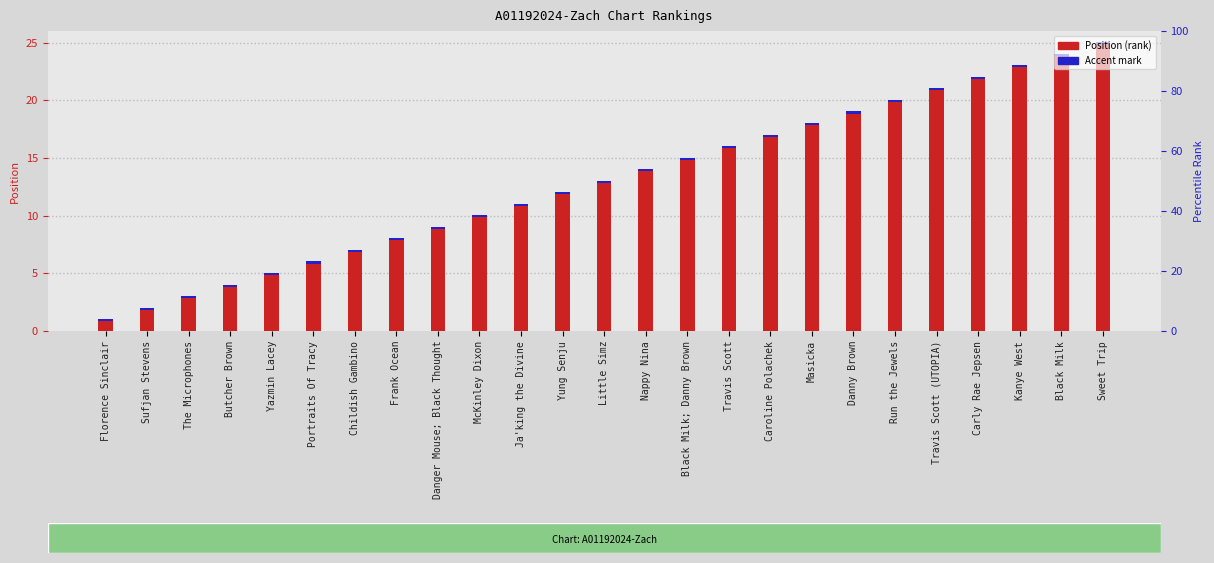

Reading left to right, what are all the values shown in this chart?

Position (rank): 1.0	2.0	3.0	4.0	5.0	6.0	7.0	8.0	9.0	10.0	11.0	12.0	13.0	14.0	15.0	16.0	17.0	18.0	19.0	20.0	21.0	22.0	23.0	24.0	25.0
Accent mark: 0.2	0.2	0.2	0.2	0.2	0.2	0.2	0.2	0.2	0.2	0.2	0.2	0.2	0.2	0.2	0.2	0.2	0.2	0.2	0.2	0.2	0.2	0.2	0.2	0.2